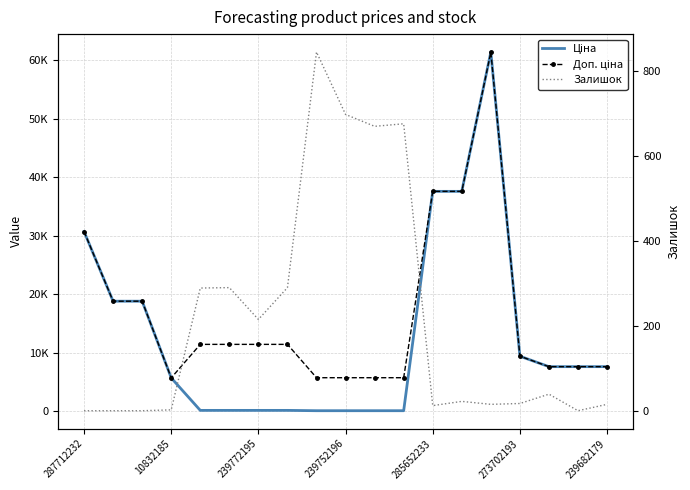

What is the difference between the maximum and minimum values in the Залишок series?

845.0